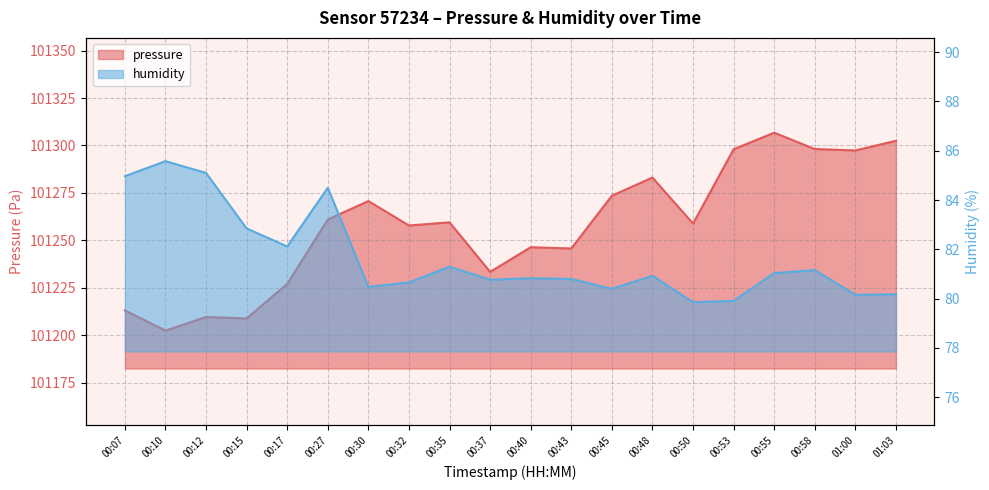

At 00:48, list the series in order from smallest to largest.

humidity, pressure